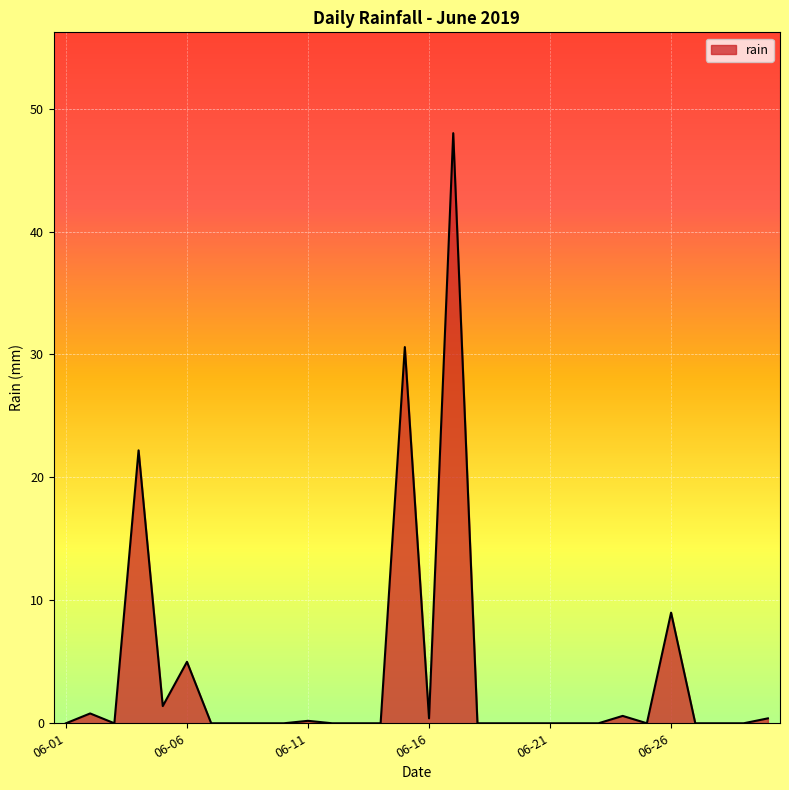

True or false: there are more than 2 points higher than both neighbors.

True